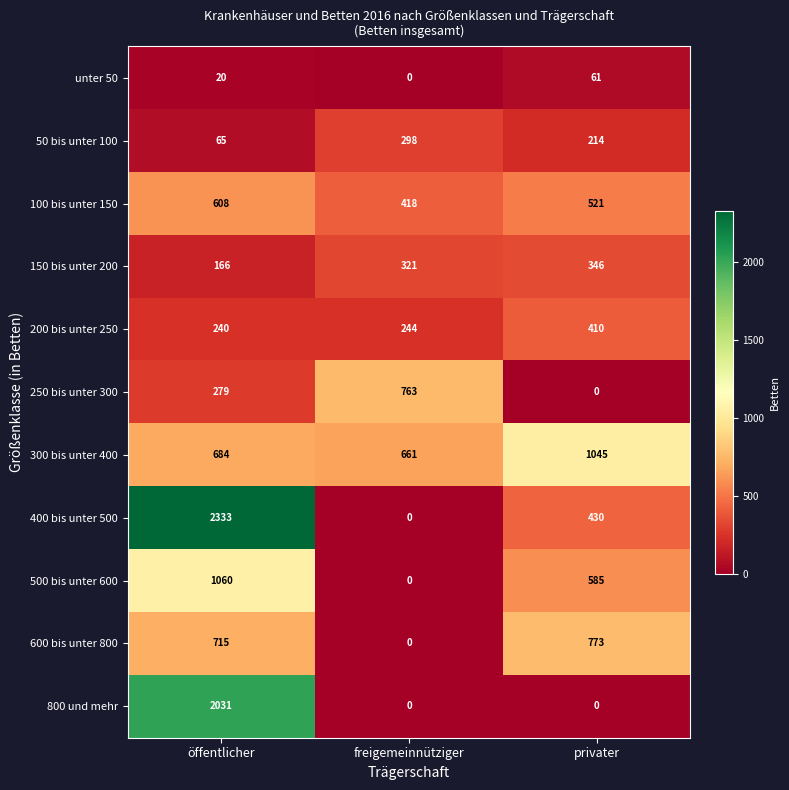

At which category is the sum across all series the highest?

öffentlicher